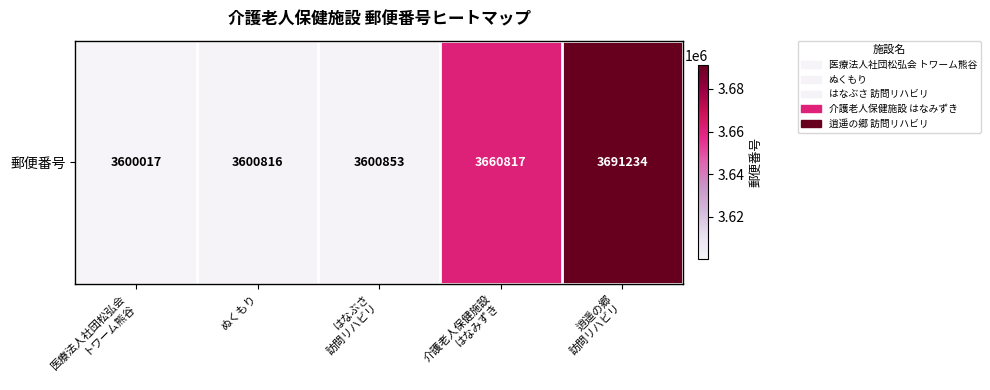

True or false: the data shows 1141865 at 逍遥の郷
訪問リハビリ.

False